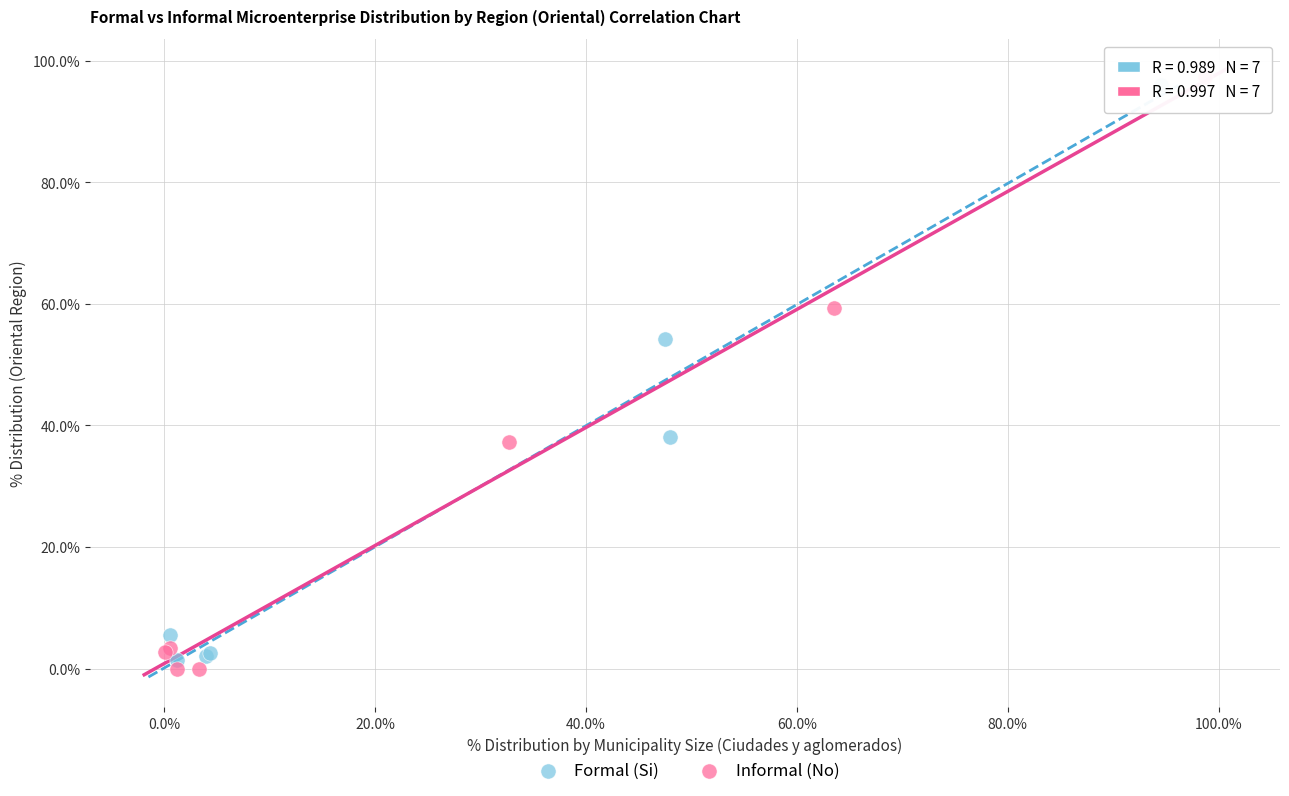

Which series contains the lowest Y value?

Informal (No)